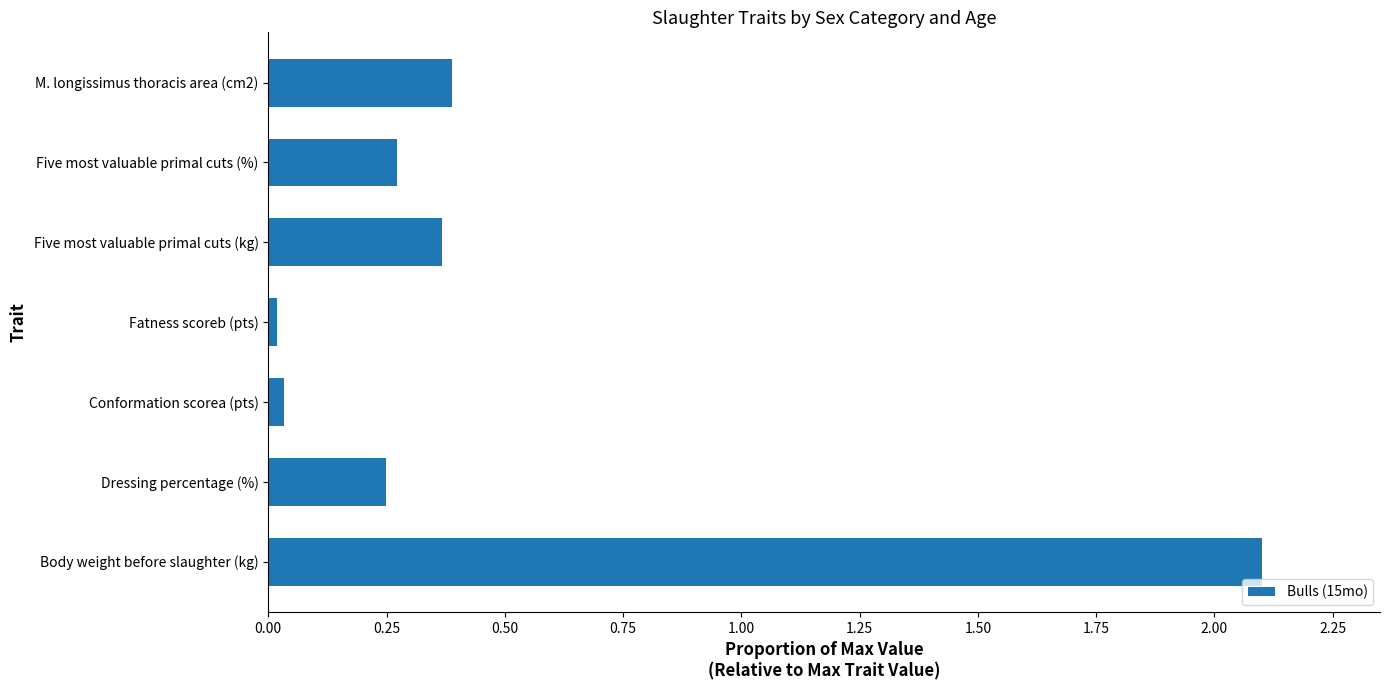

Are the bars grouped side by side (vs. stacked)?

No